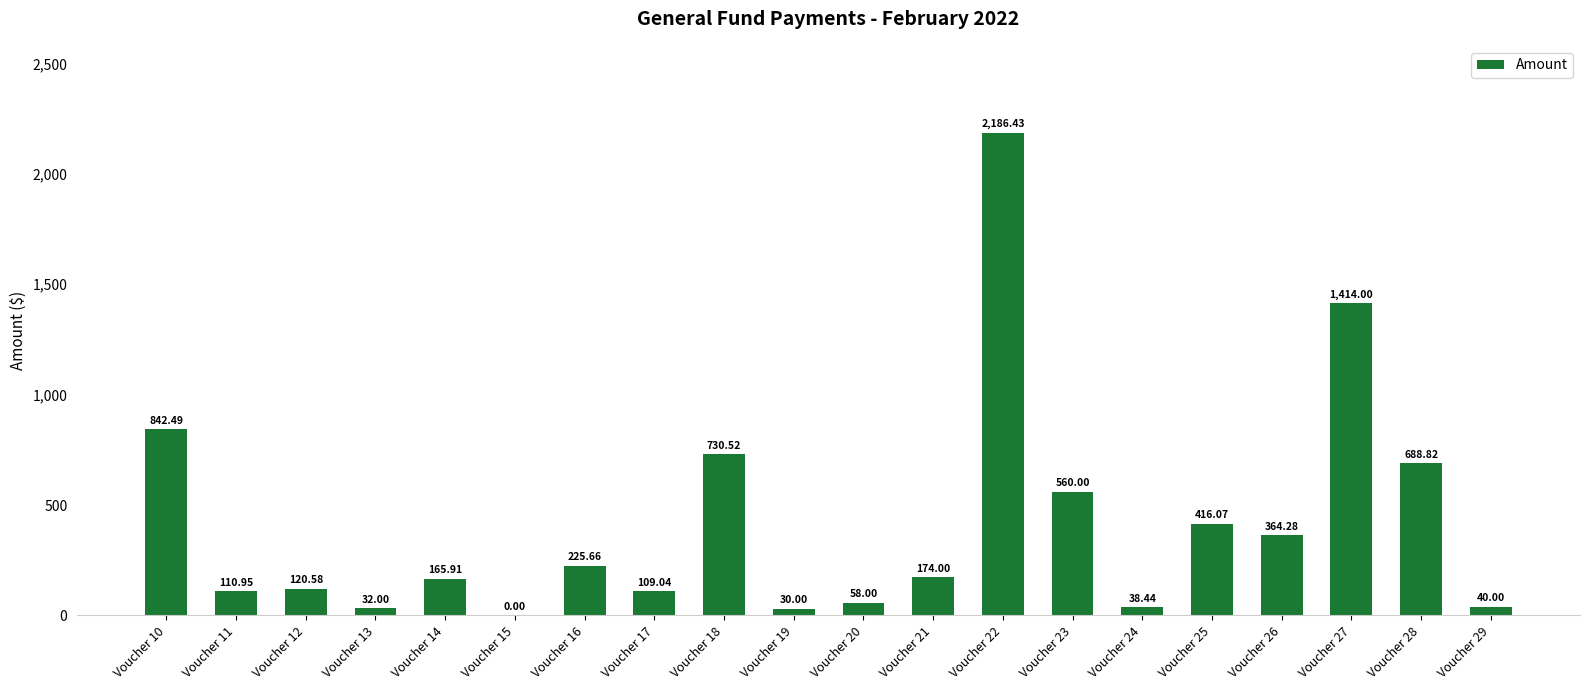

At which label does the data first exceed 174?

Voucher 10